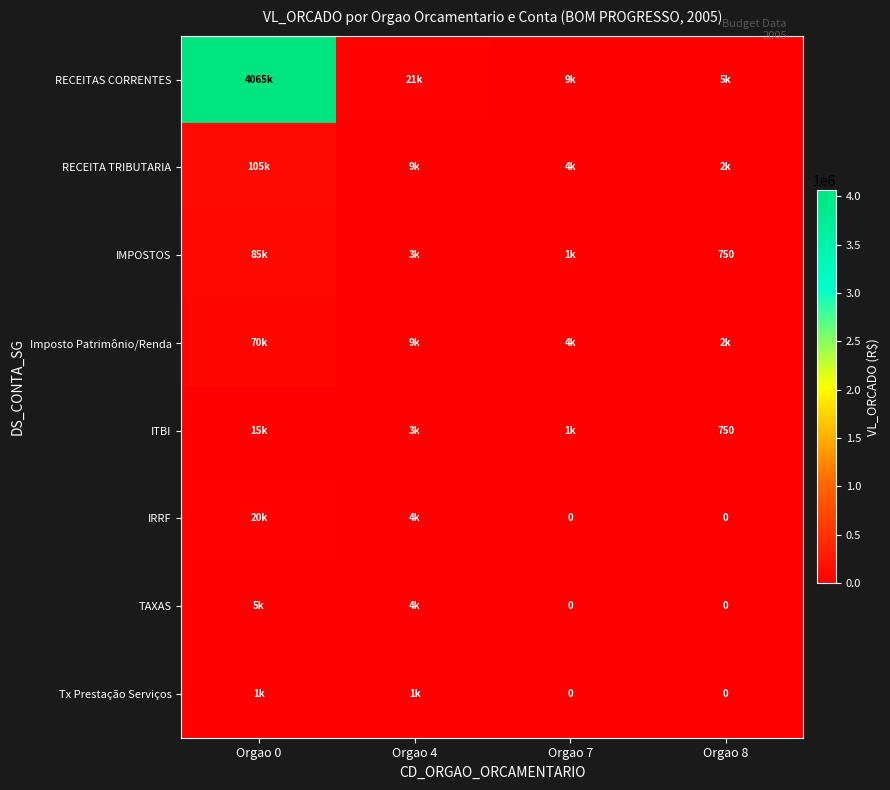

What is the total value across all series at Orgao 8?

11250